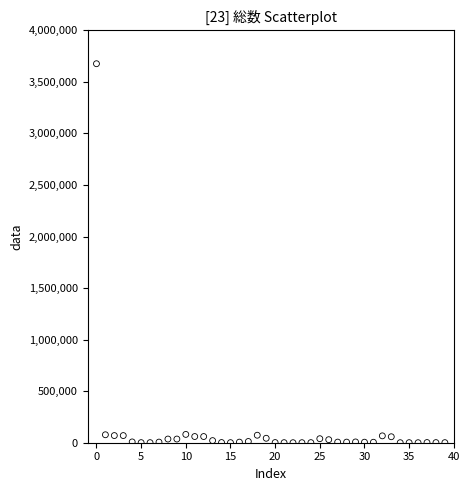

What is the range of Y values (max minus min)?

3675981